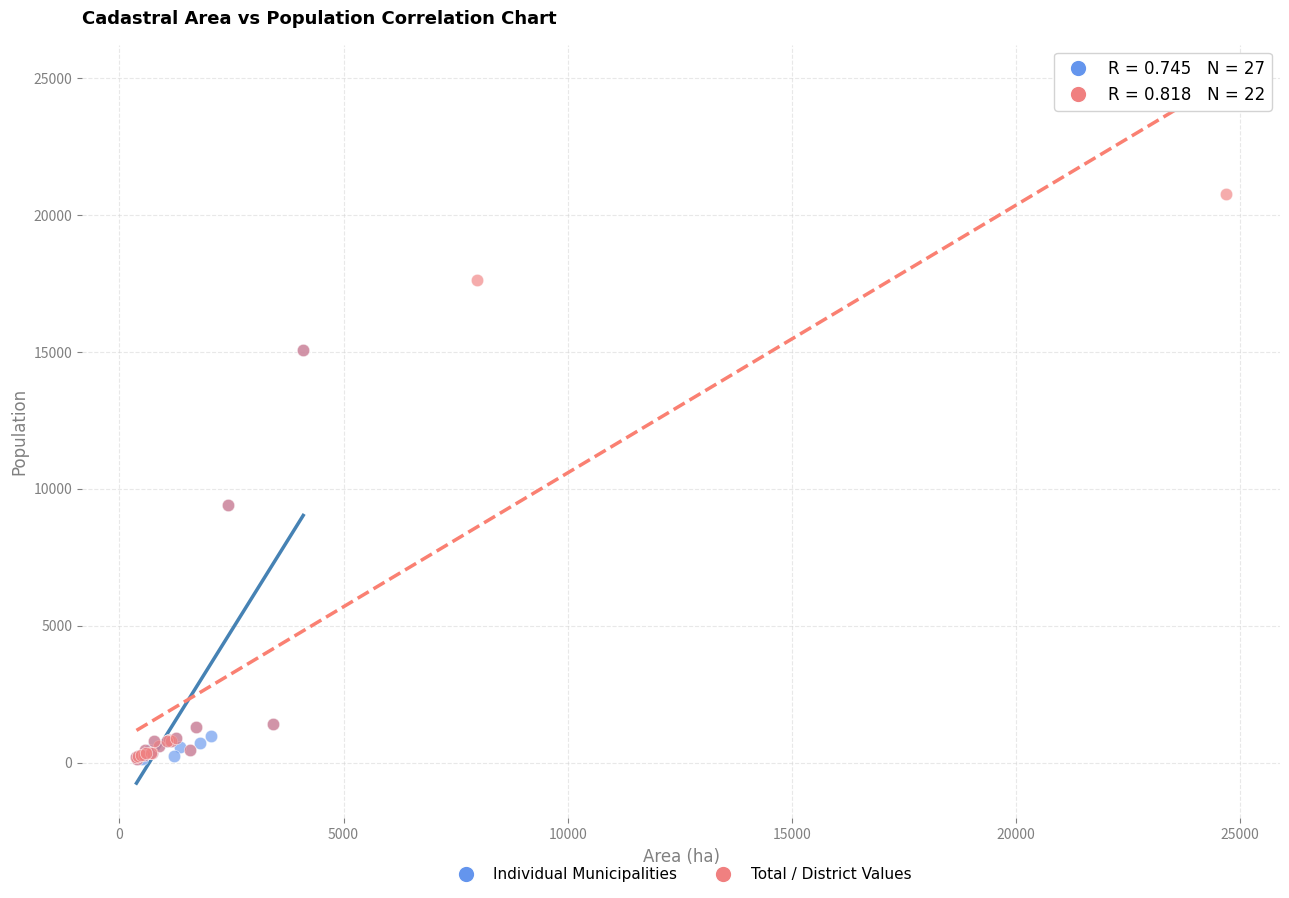

Which series has the widest spread of Y values?

Total / District Values